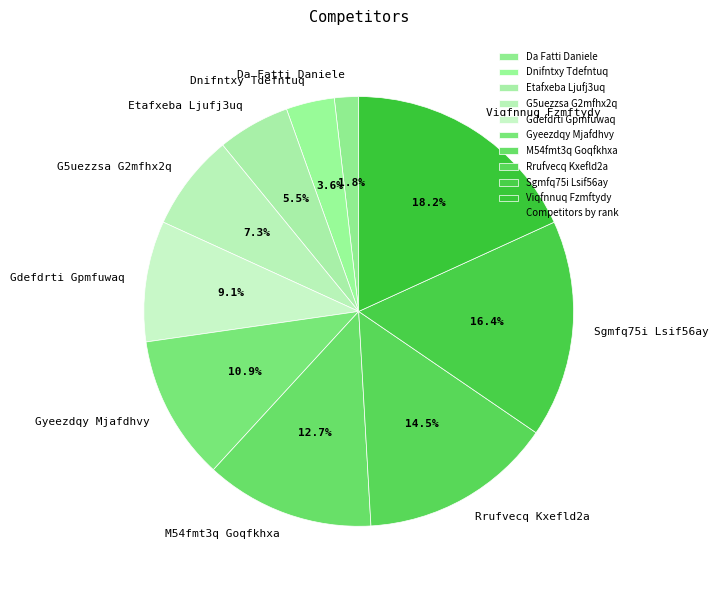

Between Gdefdrti Gpmfuwaq and Viqfnnuq Fzmftydy, which is larger?

Viqfnnuq Fzmftydy